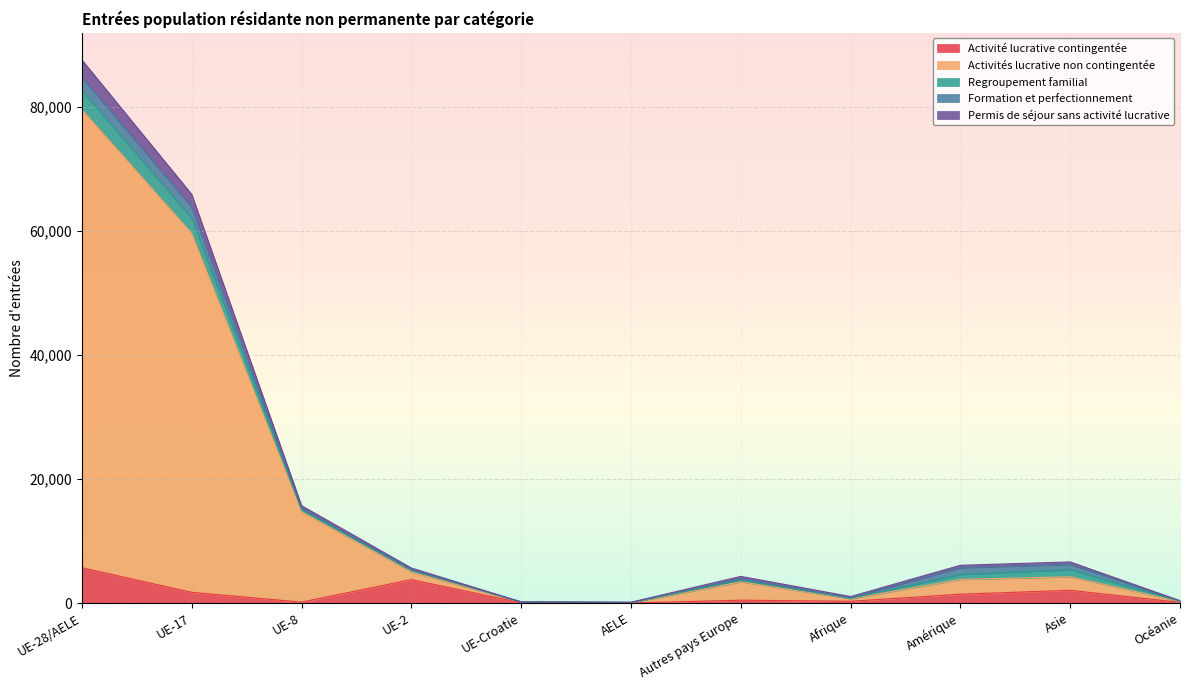

Does the chart display data point markers on the line(s)?

No